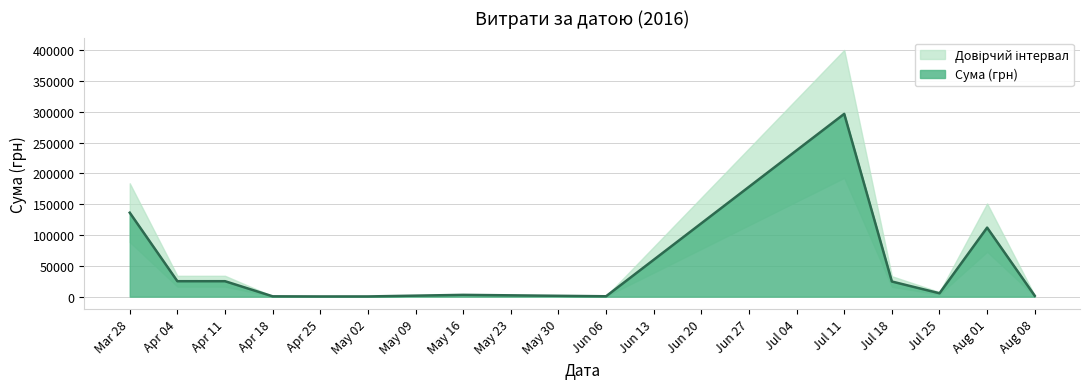

Where is Сума (грн) nearest to the value 148435?

Mar 28